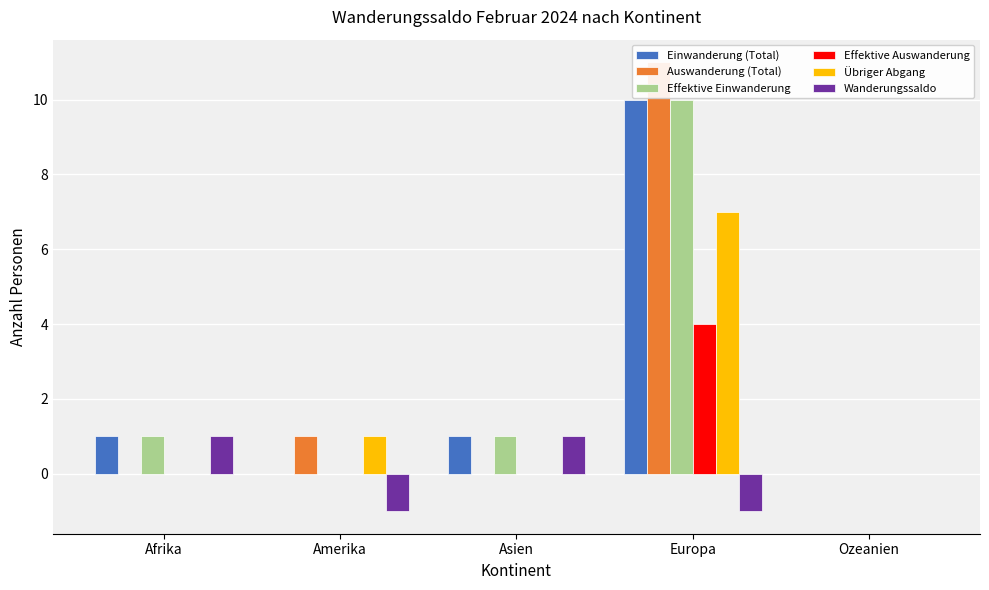

Which series has the largest range (max minus min)?

Auswanderung (Total)